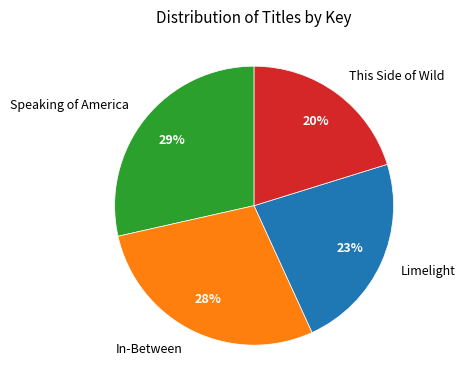

To the nearest percent, what is the average slice percentage?

25%